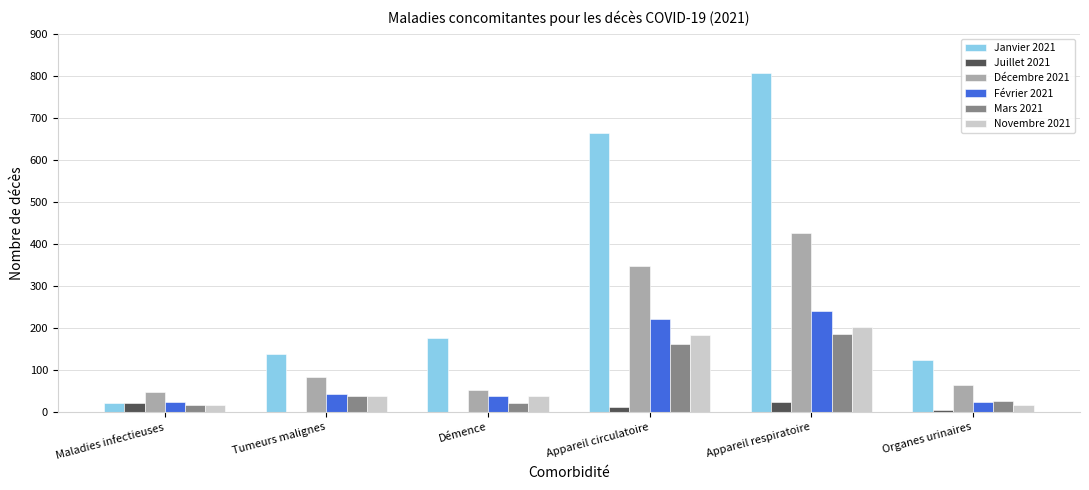

How many categories are shown in the chart?

6